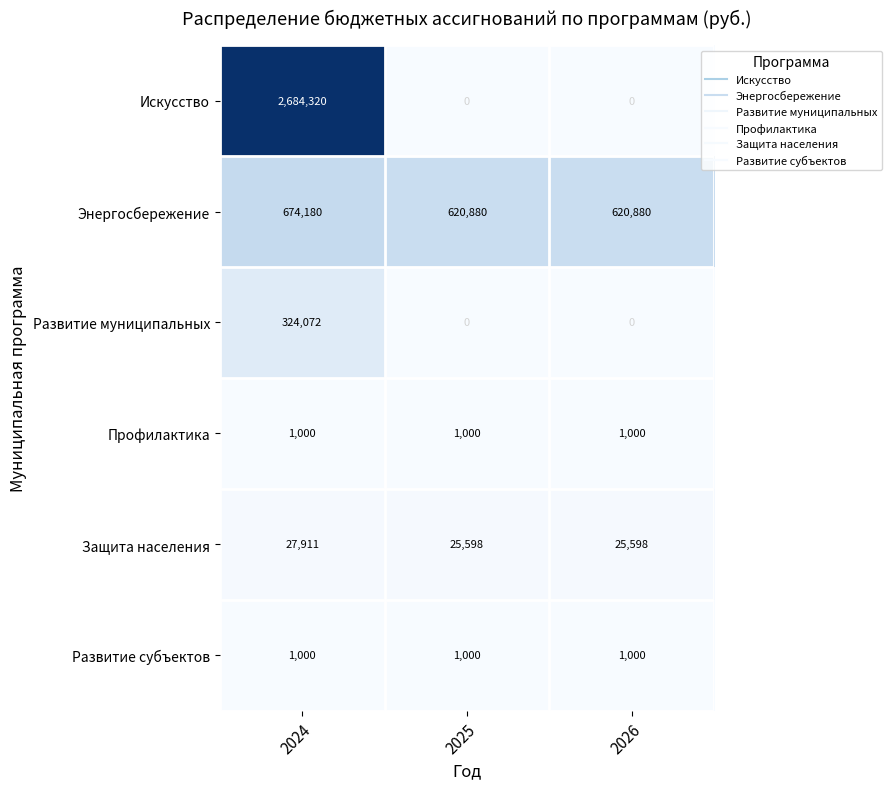

True or false: Искусство has a value of 2684320 at 2024.

True